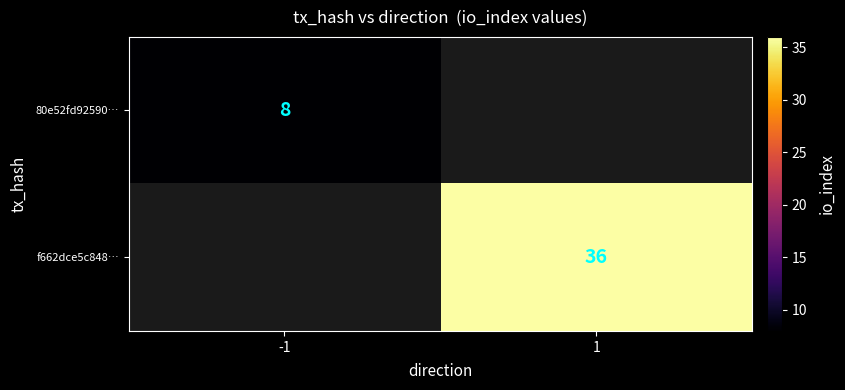

The f662dce5c848… series shows 36 at 1. True or false?

True